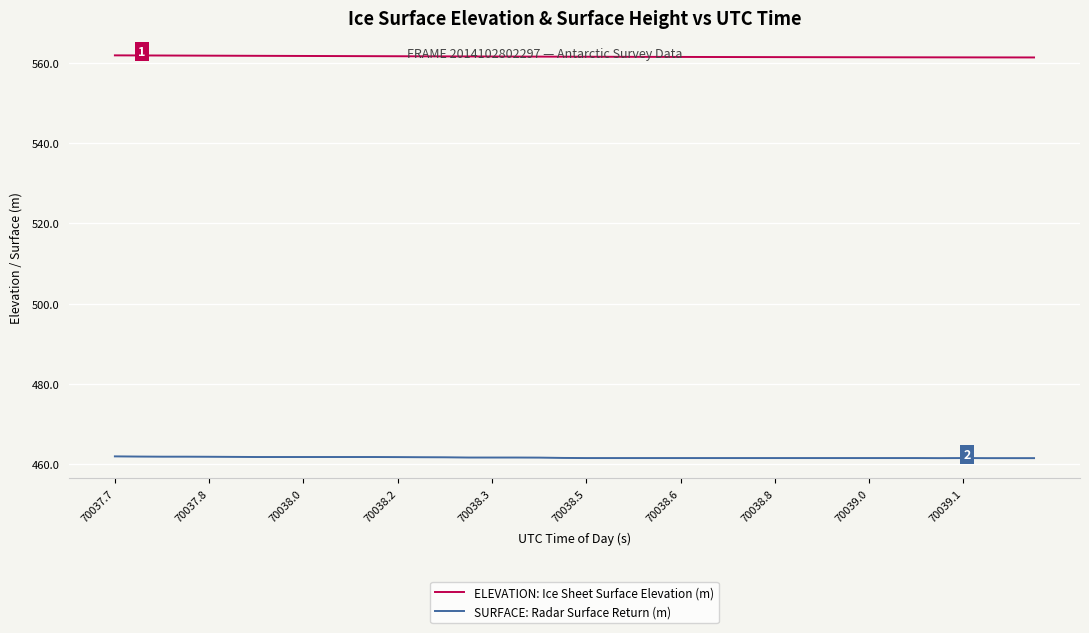

How many categories are shown in the chart?

40